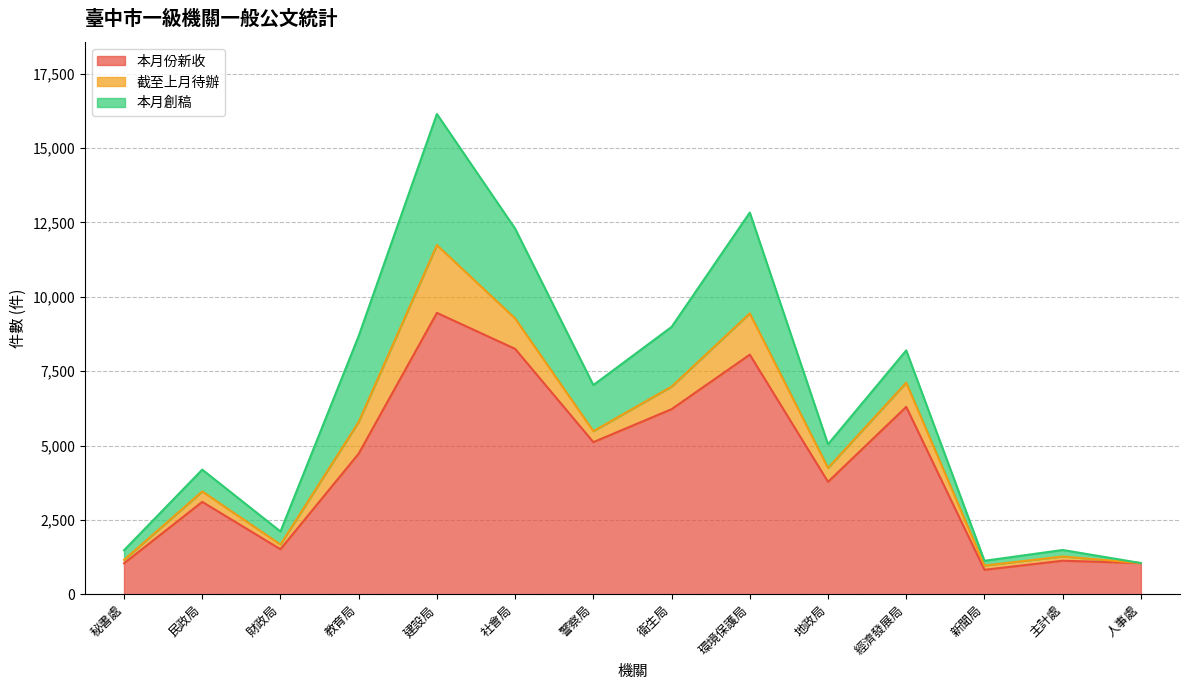

In 截至上月待辦, how many points are higher than both neighbors (excluding endpoints)?

4